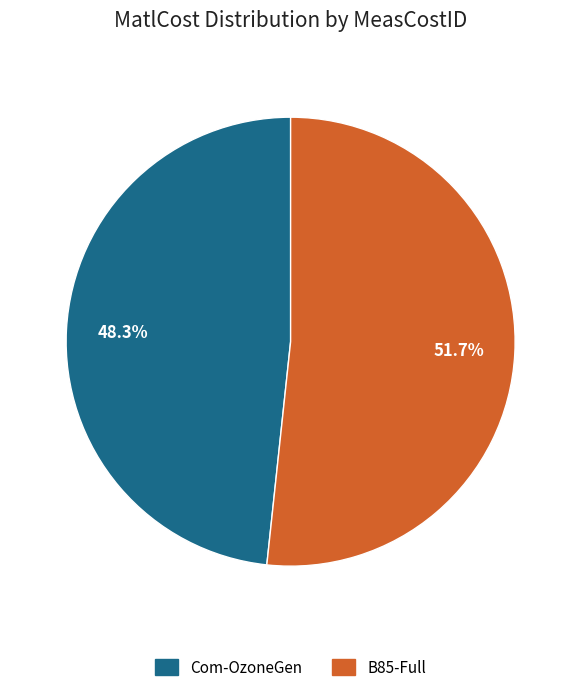

Between B85-Full and Com-OzoneGen, which is larger?

B85-Full